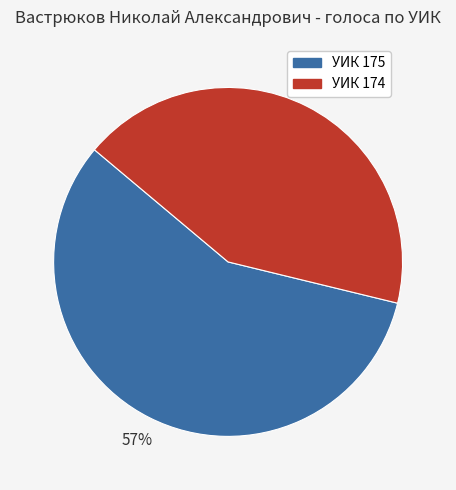

How many slices are in this pie chart?

2